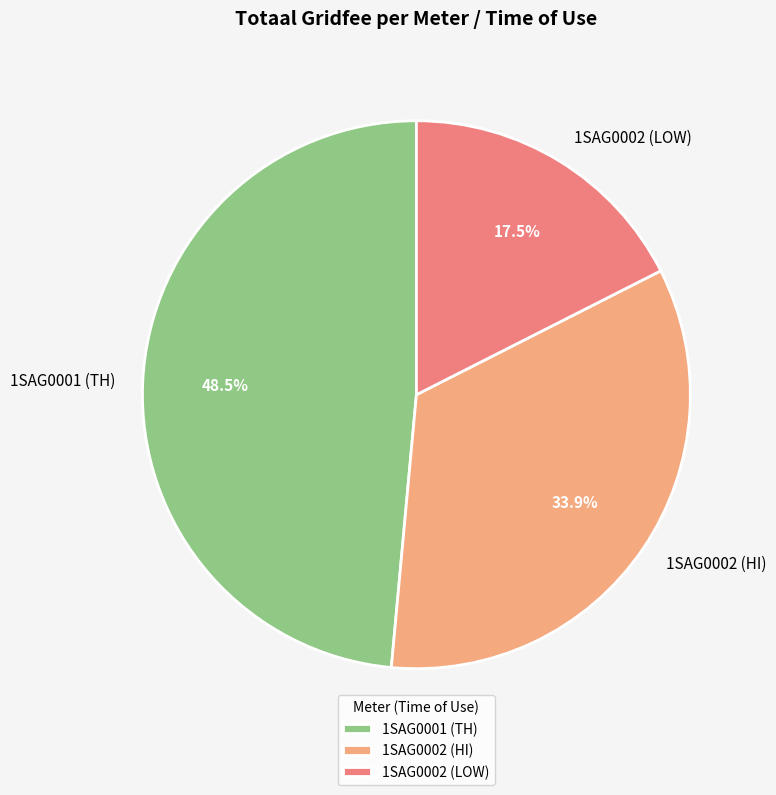

To the nearest percent, what is the difference between the 1SAG0002 (HI) and 1SAG0001 (TH) slice percentages?

15%